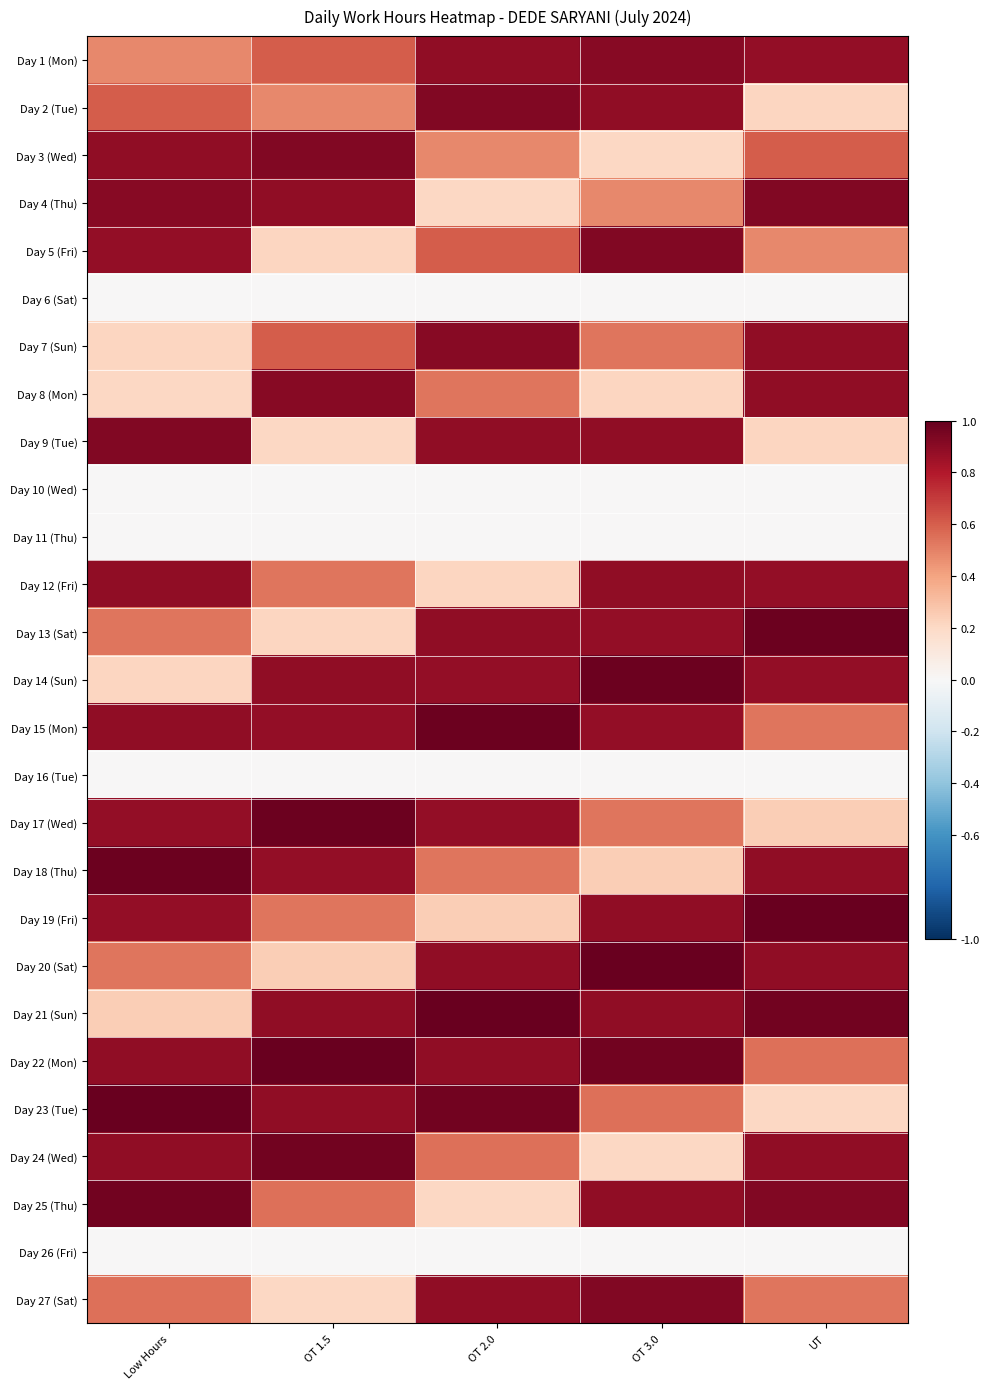

Reading right to left, transcribe all the data shown in this chart.

Day 1 (Mon): UT=0.9	OT 3.0=0.9	OT 2.0=0.9	OT 1.5=0.6	Low Hours=0.5
Day 2 (Tue): UT=0.2	OT 3.0=0.9	OT 2.0=0.9	OT 1.5=0.5	Low Hours=0.6
Day 3 (Wed): UT=0.6	OT 3.0=0.2	OT 2.0=0.5	OT 1.5=0.9	Low Hours=0.9
Day 4 (Thu): UT=0.9	OT 3.0=0.5	OT 2.0=0.2	OT 1.5=0.9	Low Hours=0.9
Day 5 (Fri): UT=0.5	OT 3.0=0.9	OT 2.0=0.6	OT 1.5=0.2	Low Hours=0.9
Day 6 (Sat): UT=0.0	OT 3.0=0.0	OT 2.0=0.0	OT 1.5=0.0	Low Hours=0.0
Day 7 (Sun): UT=0.9	OT 3.0=0.5	OT 2.0=0.9	OT 1.5=0.6	Low Hours=0.2
Day 8 (Mon): UT=0.9	OT 3.0=0.2	OT 2.0=0.5	OT 1.5=0.9	Low Hours=0.2
Day 9 (Tue): UT=0.2	OT 3.0=0.9	OT 2.0=0.9	OT 1.5=0.2	Low Hours=0.9
Day 10 (Wed): UT=0.0	OT 3.0=0.0	OT 2.0=0.0	OT 1.5=0.0	Low Hours=0.0
Day 11 (Thu): UT=0.0	OT 3.0=0.0	OT 2.0=0.0	OT 1.5=0.0	Low Hours=0.0
Day 12 (Fri): UT=0.9	OT 3.0=0.9	OT 2.0=0.2	OT 1.5=0.5	Low Hours=0.9
Day 13 (Sat): UT=1.0	OT 3.0=0.9	OT 2.0=0.9	OT 1.5=0.2	Low Hours=0.5
Day 14 (Sun): UT=0.9	OT 3.0=1.0	OT 2.0=0.9	OT 1.5=0.9	Low Hours=0.2
Day 15 (Mon): UT=0.5	OT 3.0=0.9	OT 2.0=1.0	OT 1.5=0.9	Low Hours=0.9
Day 16 (Tue): UT=0.0	OT 3.0=0.0	OT 2.0=0.0	OT 1.5=0.0	Low Hours=0.0
Day 17 (Wed): UT=0.2	OT 3.0=0.5	OT 2.0=0.9	OT 1.5=1.0	Low Hours=0.9
Day 18 (Thu): UT=0.9	OT 3.0=0.2	OT 2.0=0.5	OT 1.5=0.9	Low Hours=1.0
Day 19 (Fri): UT=1.0	OT 3.0=0.9	OT 2.0=0.2	OT 1.5=0.5	Low Hours=0.9
Day 20 (Sat): UT=0.9	OT 3.0=1.0	OT 2.0=0.9	OT 1.5=0.2	Low Hours=0.5
Day 21 (Sun): UT=1.0	OT 3.0=0.9	OT 2.0=1.0	OT 1.5=0.9	Low Hours=0.2
Day 22 (Mon): UT=0.5	OT 3.0=1.0	OT 2.0=0.9	OT 1.5=1.0	Low Hours=0.9
Day 23 (Tue): UT=0.2	OT 3.0=0.5	OT 2.0=1.0	OT 1.5=0.9	Low Hours=1.0
Day 24 (Wed): UT=0.9	OT 3.0=0.2	OT 2.0=0.5	OT 1.5=1.0	Low Hours=0.9
Day 25 (Thu): UT=0.9	OT 3.0=0.9	OT 2.0=0.2	OT 1.5=0.5	Low Hours=1.0
Day 26 (Fri): UT=0.0	OT 3.0=0.0	OT 2.0=0.0	OT 1.5=0.0	Low Hours=0.0
Day 27 (Sat): UT=0.5	OT 3.0=0.9	OT 2.0=0.9	OT 1.5=0.2	Low Hours=0.5